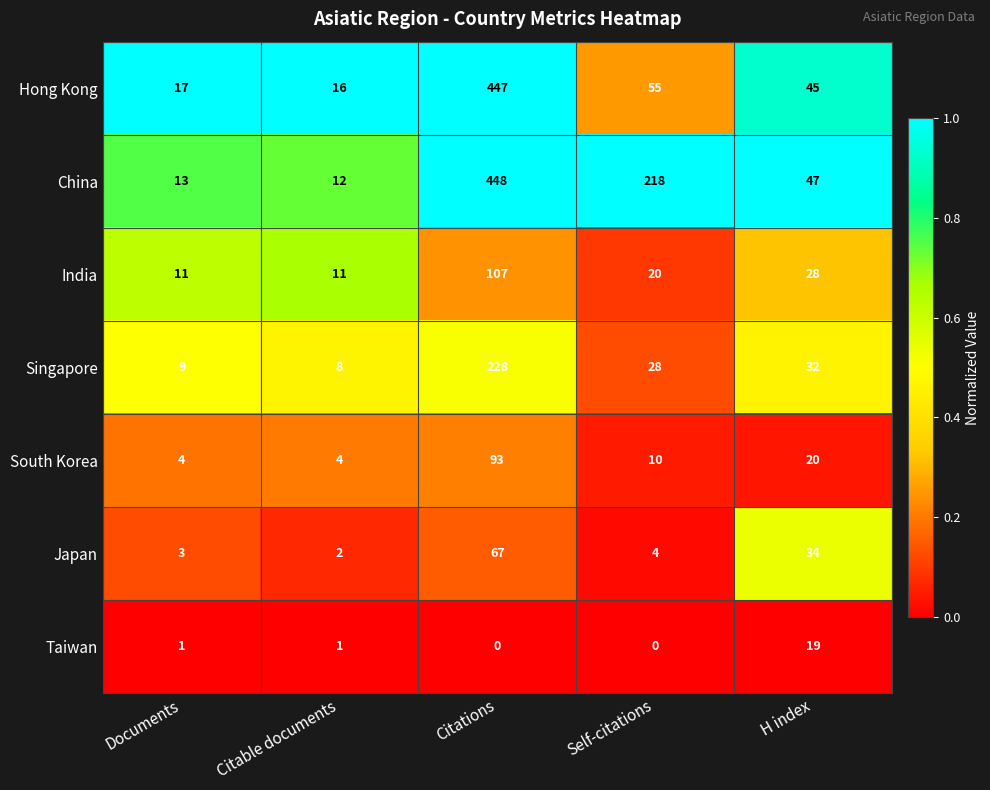

What is the sum of all South Korea values?

131